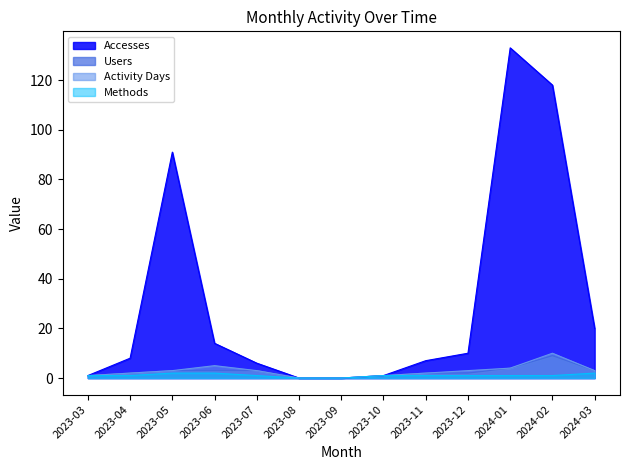

The Activity Days series shows 4 at 2023-08. True or false?

False